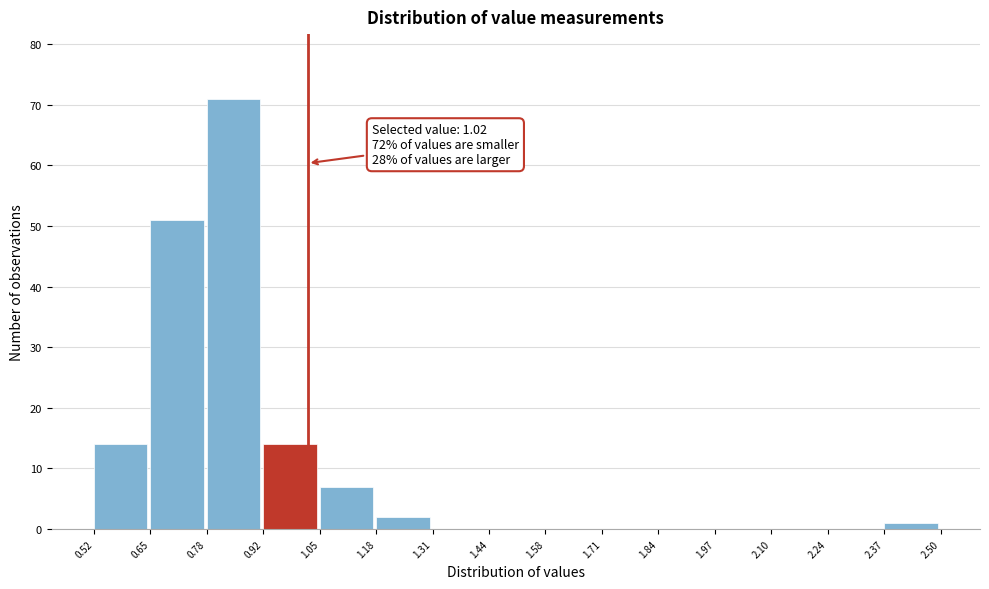

Over which range of the x-axis is the bar tallest?

0.78 to 0.92